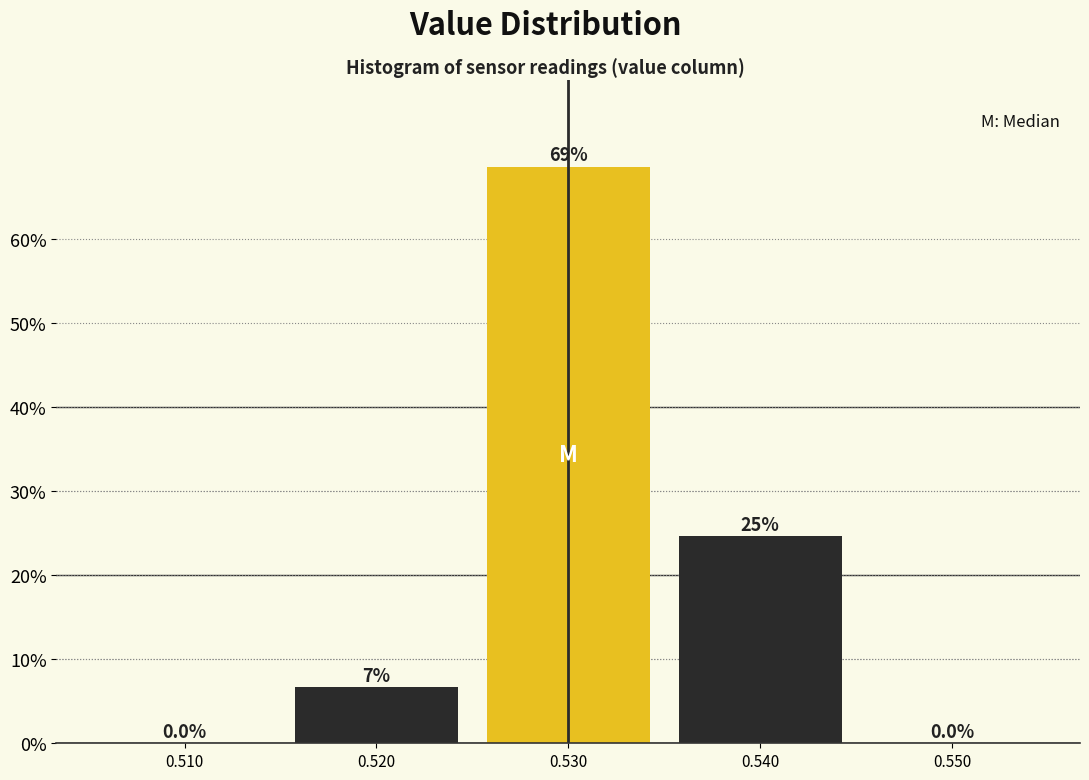

Reading left to right, extract all data points from this chart.

0.510=0.0	0.520=6.7	0.530=68.7	0.540=24.7	0.550=0.0